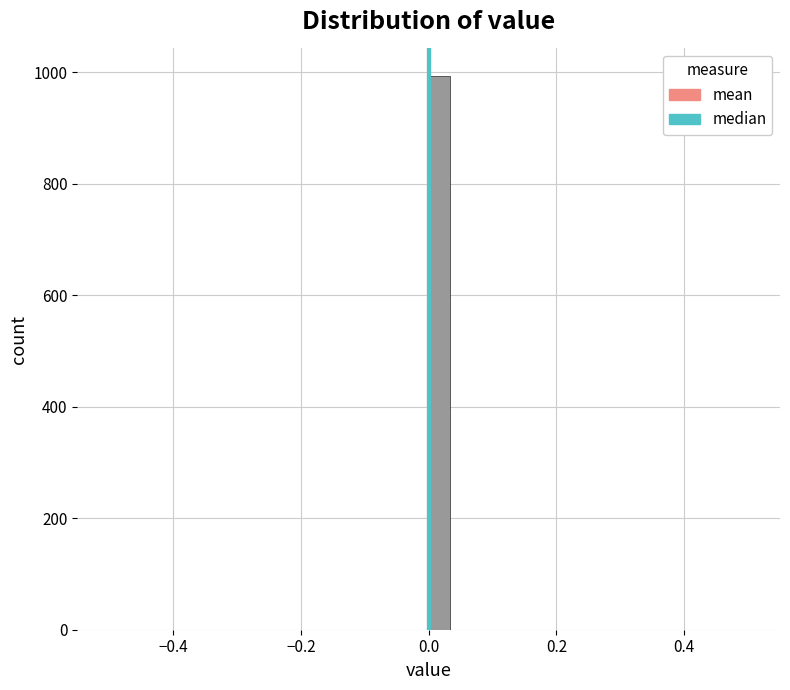

Read against the x-axis, roughly where is the centre of the tallest bar?

0.02